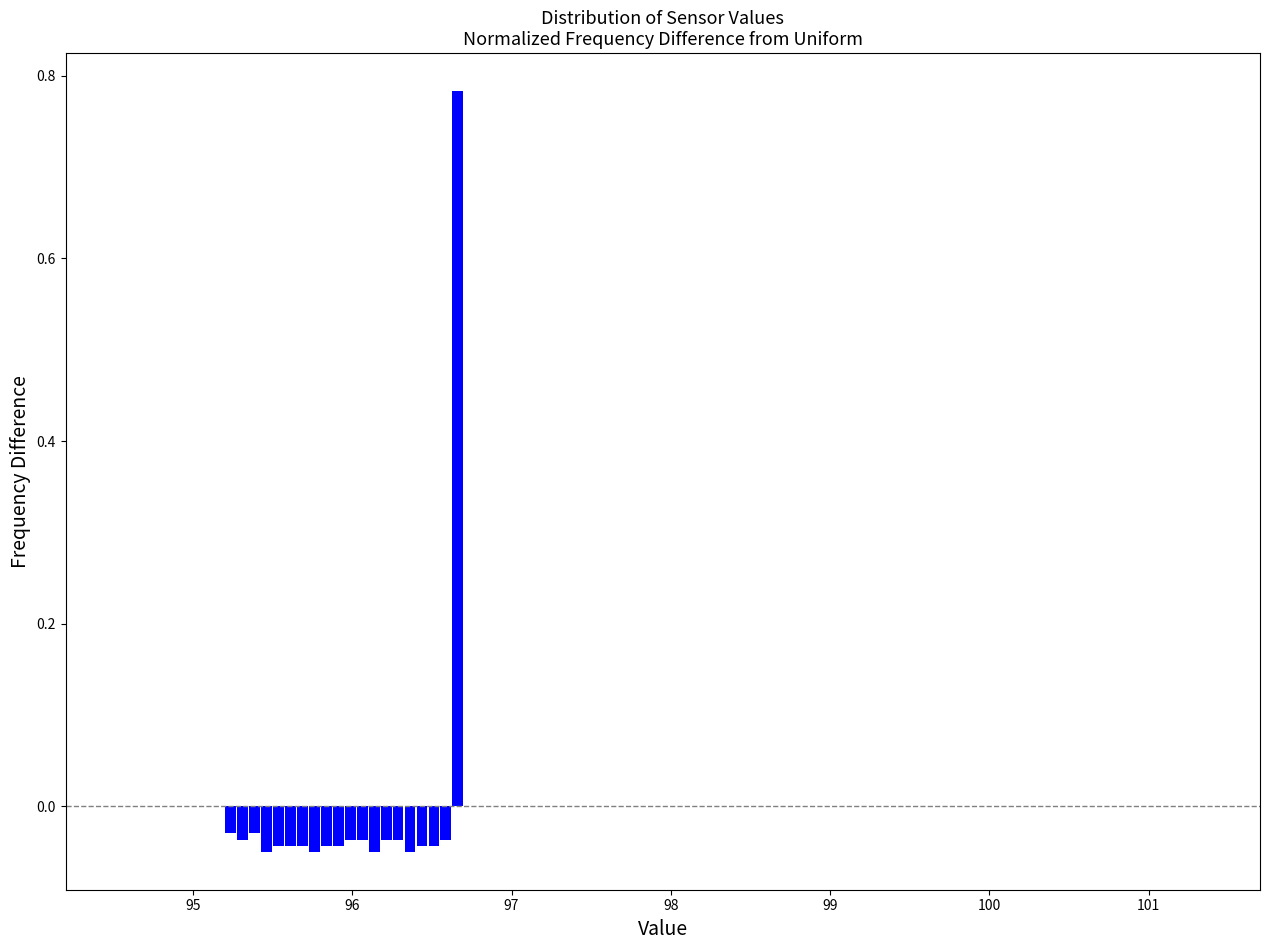

Read against the x-axis, roughly where is the centre of the tallest bar?

96.7